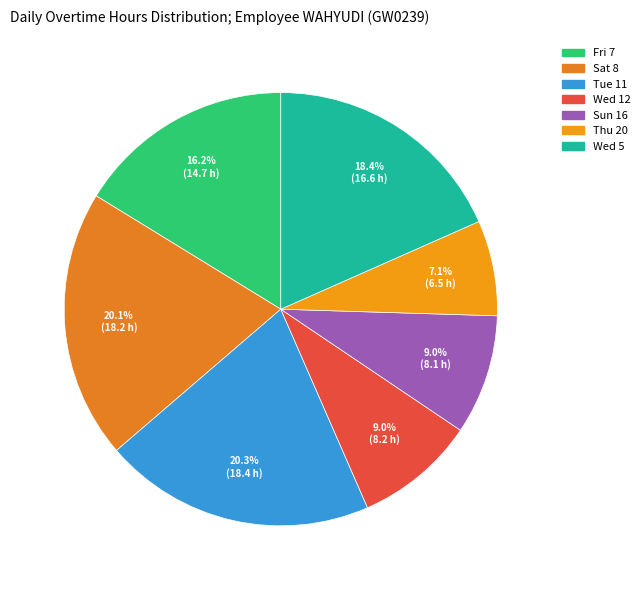

What portion of the pie excludes Wed 12?

91.0%